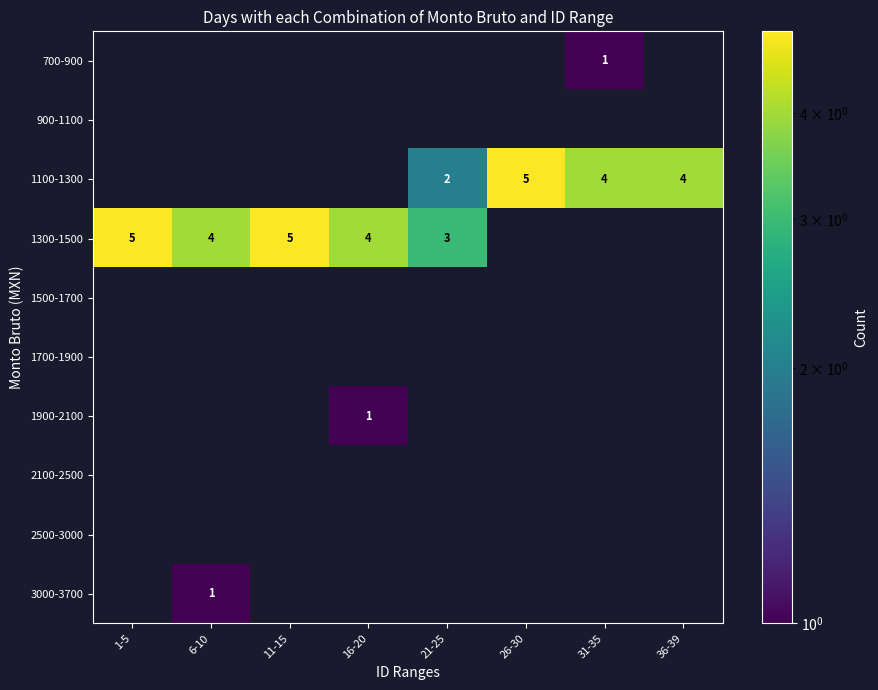

True or false: 1300-1500 has a value of 5 at 1-5.

True